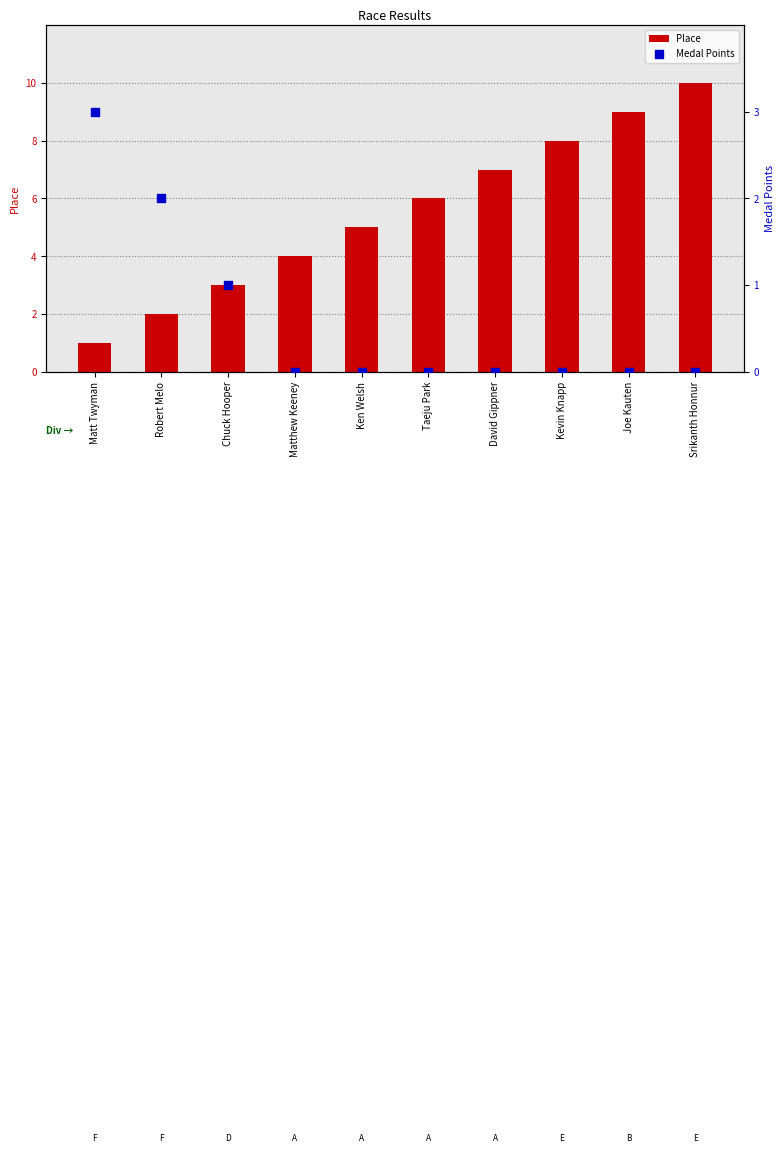

What are all the series names shown in the legend?

Place, Medal Points